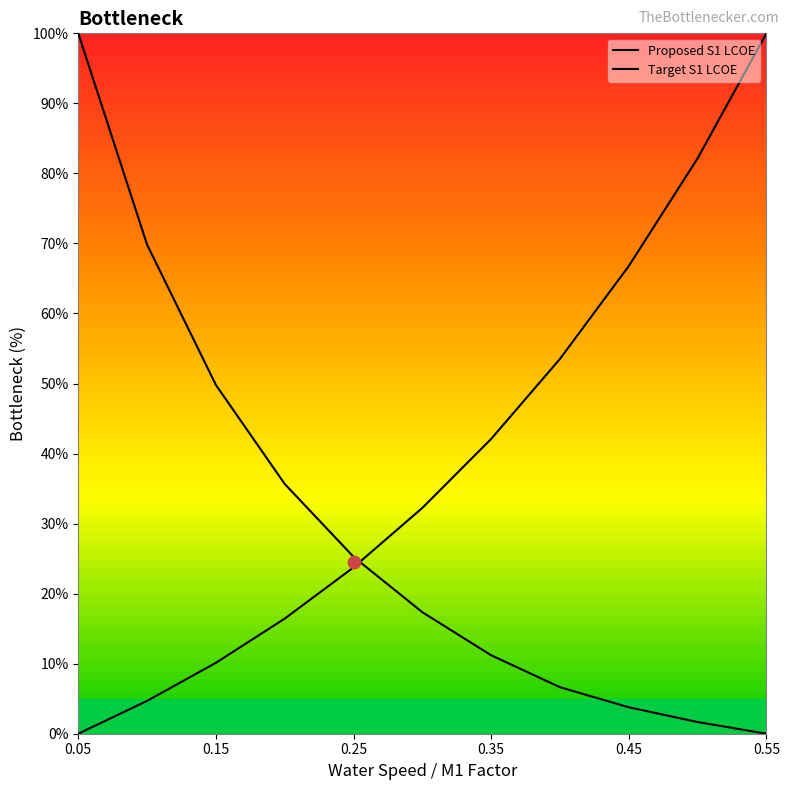

Which series has the largest Y range (max minus min)?

Proposed S1 LCOE